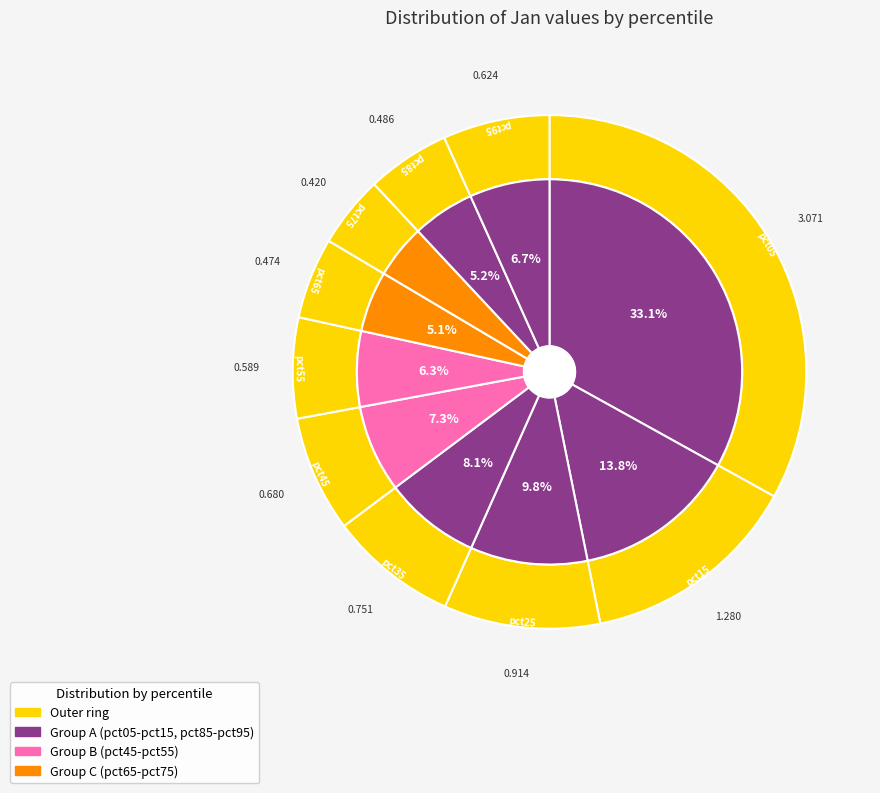

What percentage is NOT represented by pct05?

66.9%